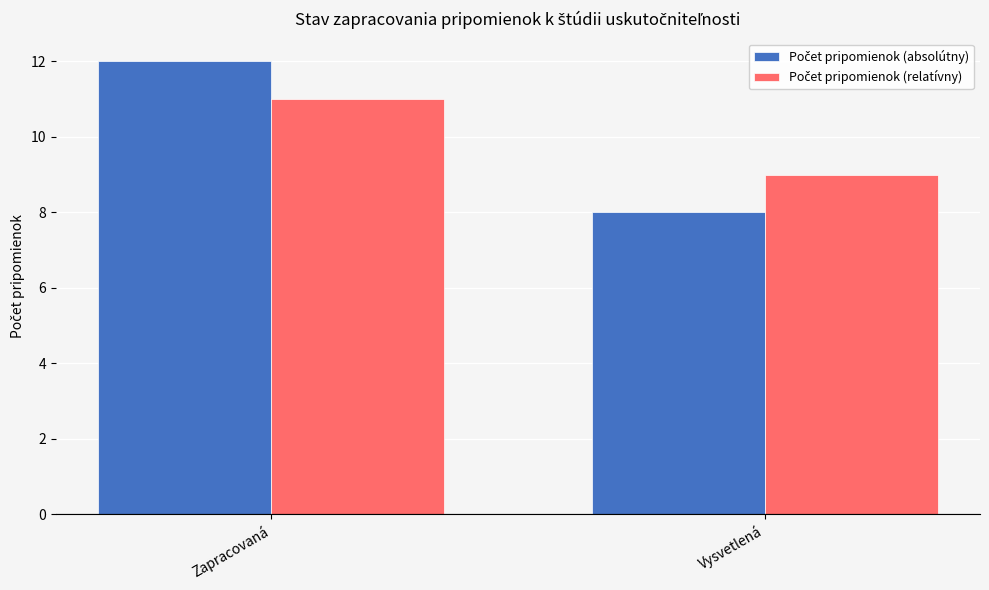

At which category is the sum across all series the highest?

Zapracovaná